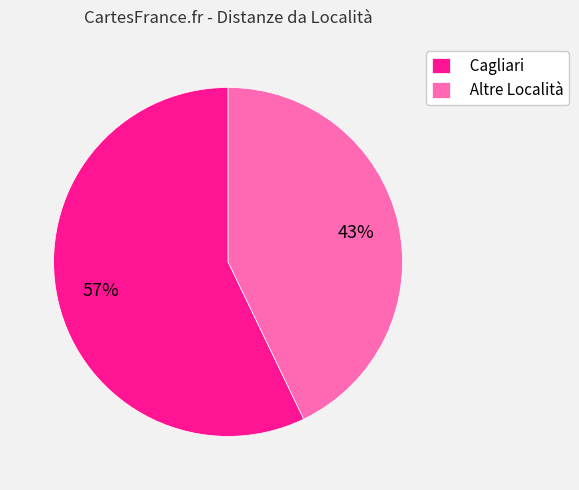

What is the majority slice?

Cagliari